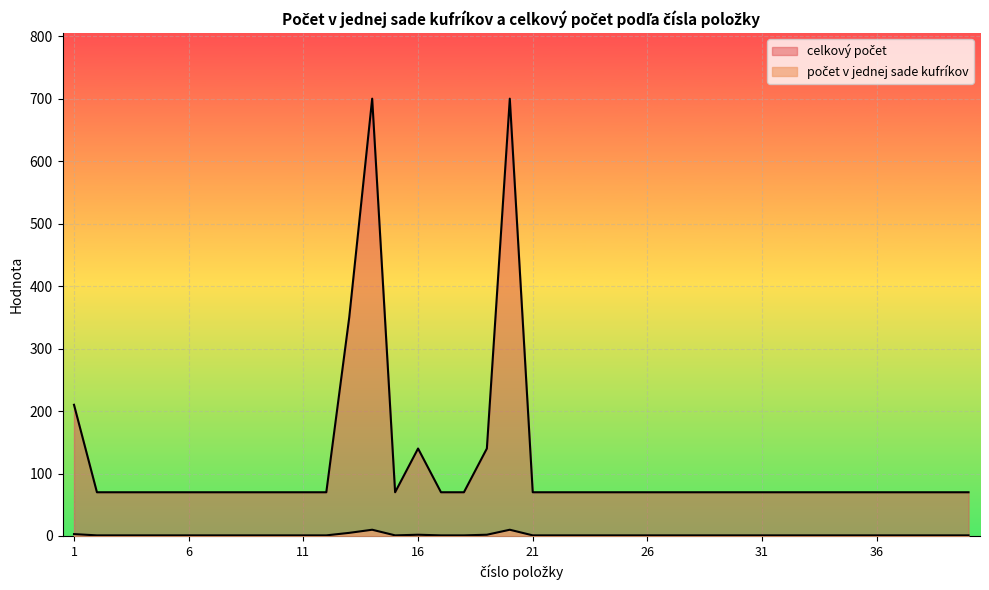

Does the chart display data point markers on the line(s)?

No